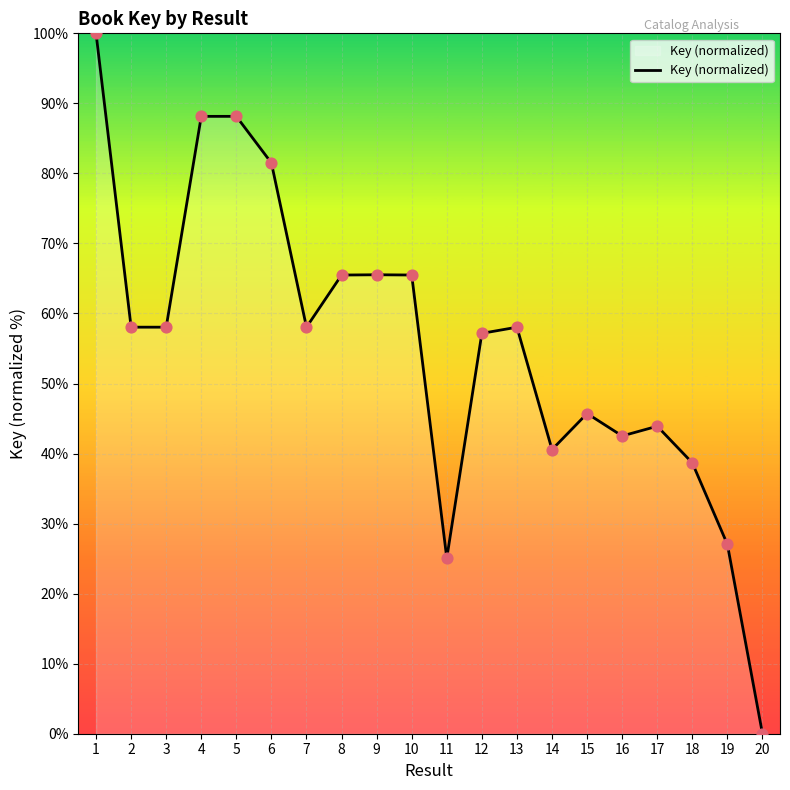

Which has a higher value, 9 or 7?

9